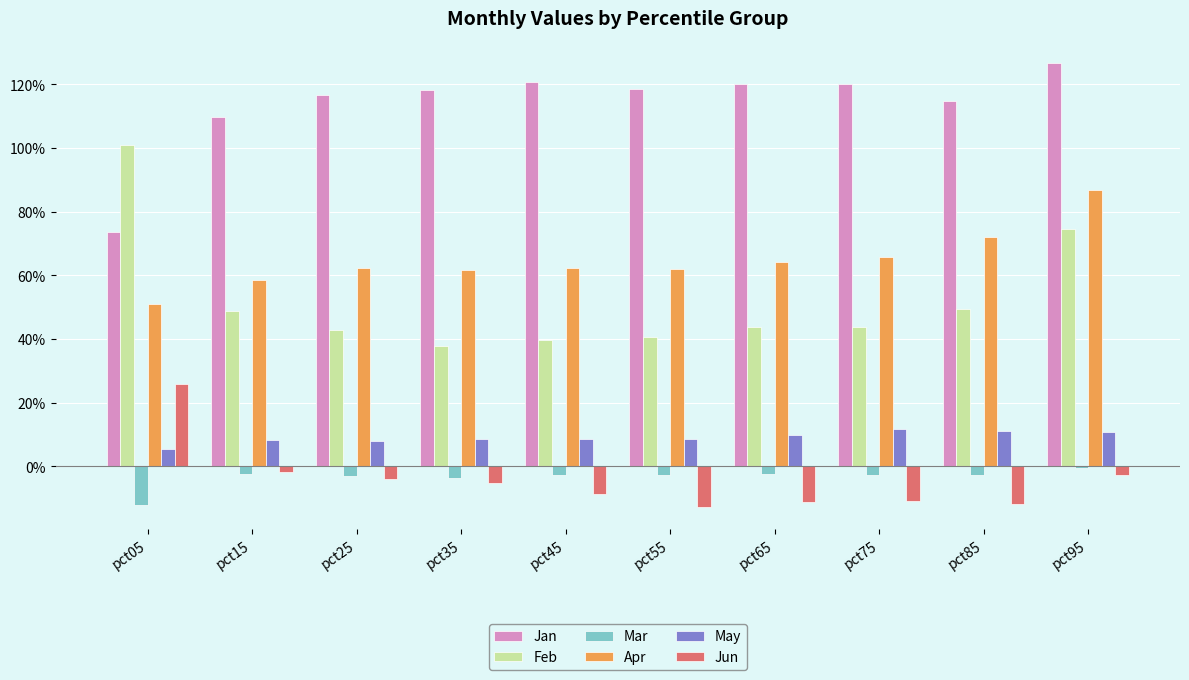

Are the bars grouped side by side (vs. stacked)?

Yes